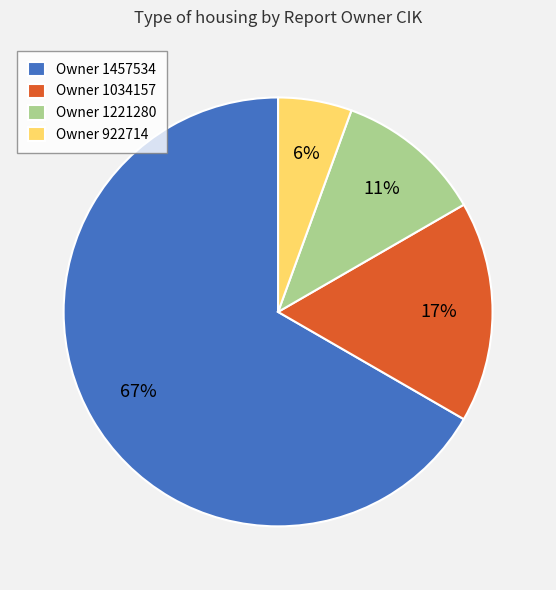

To the nearest percent, what is the average slice percentage?

25%